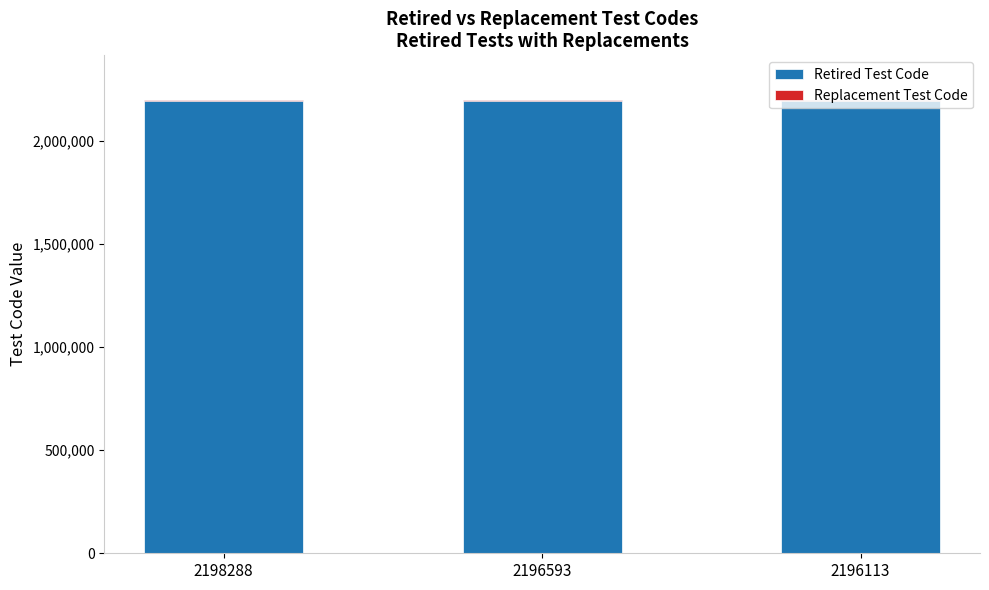

What is the total value across all series at 2196113?

2193229